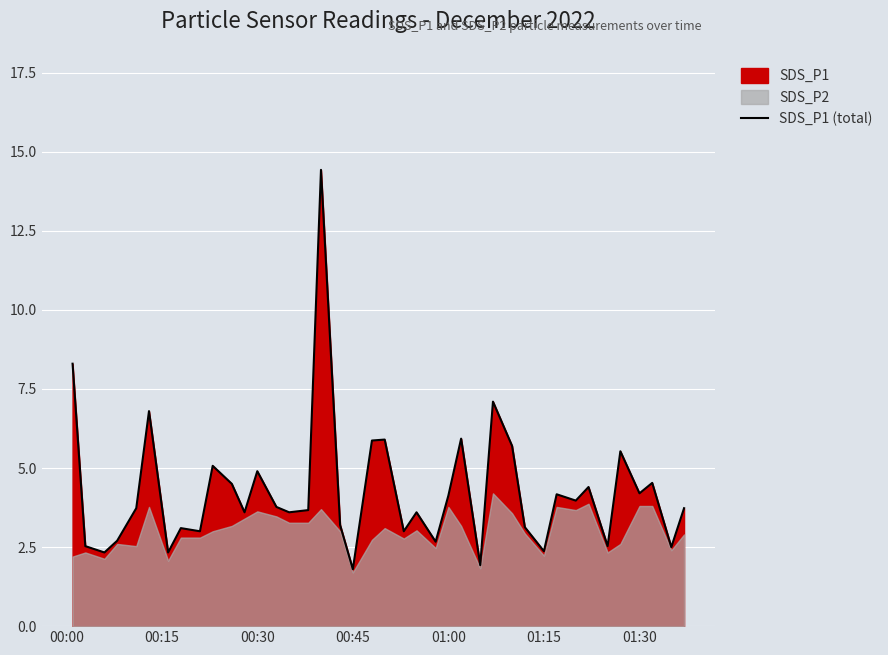

What is the value of the 10th point from the left?

5.1